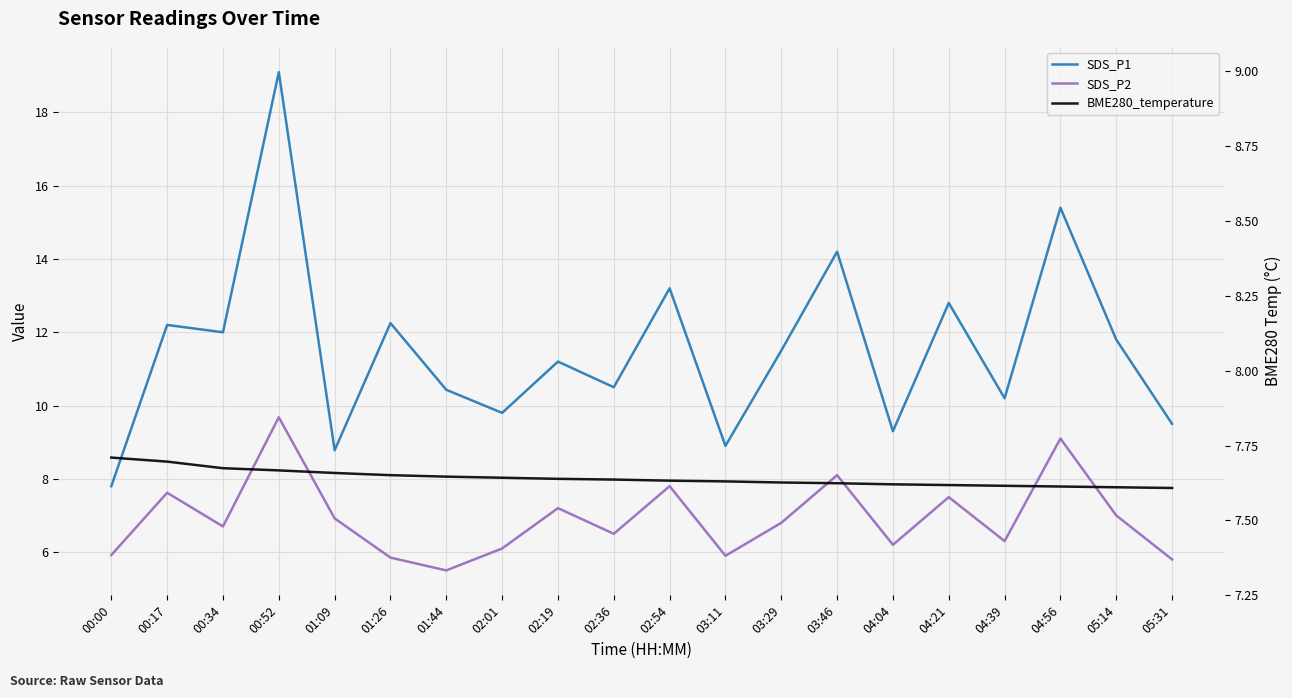

The SDS_P1 series shows 10.4 at 01:44. True or false?

True